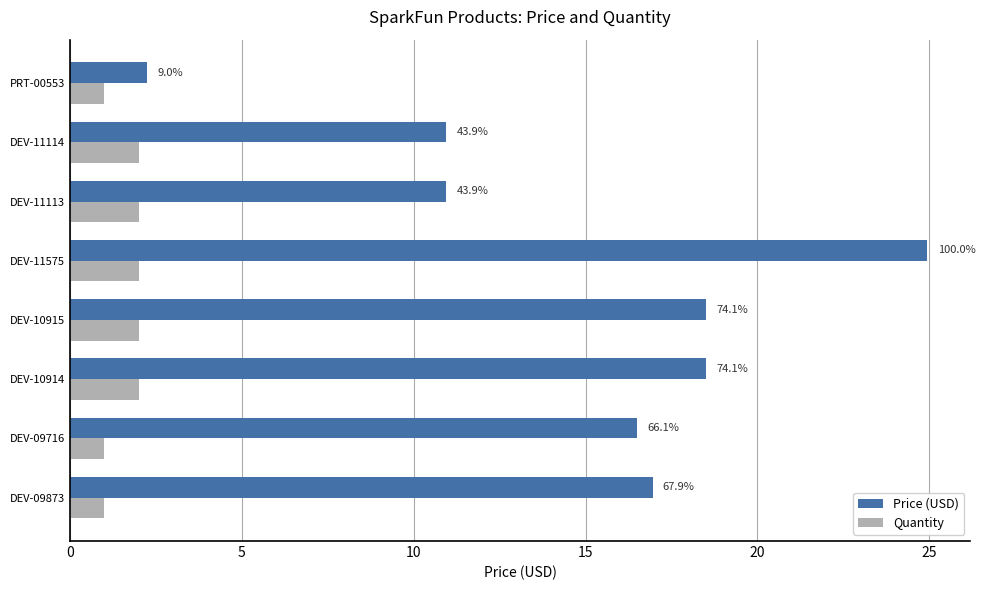

What is the average value of the Price (USD) series?

14.9